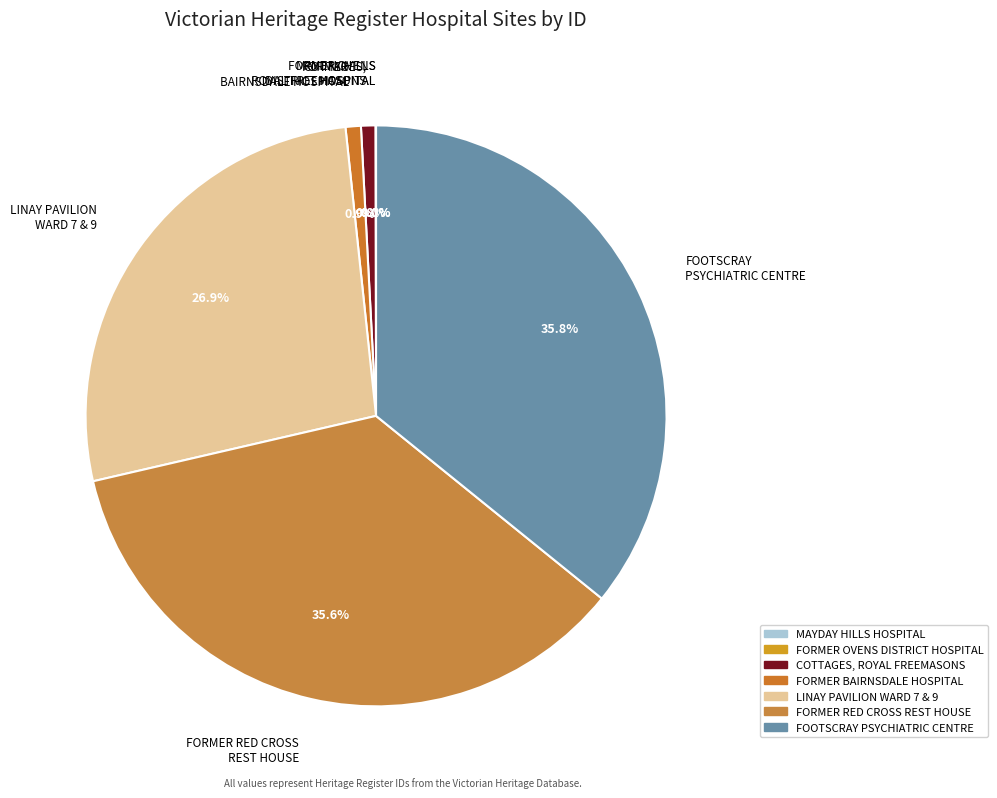

What percentage is NOT represented by FOOTSCRAY PSYCHIATRIC CENTRE?

64.2%